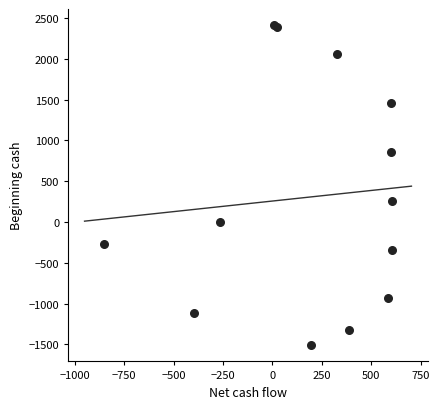

What Y value in the scatter plot is closest to 451?

259.1